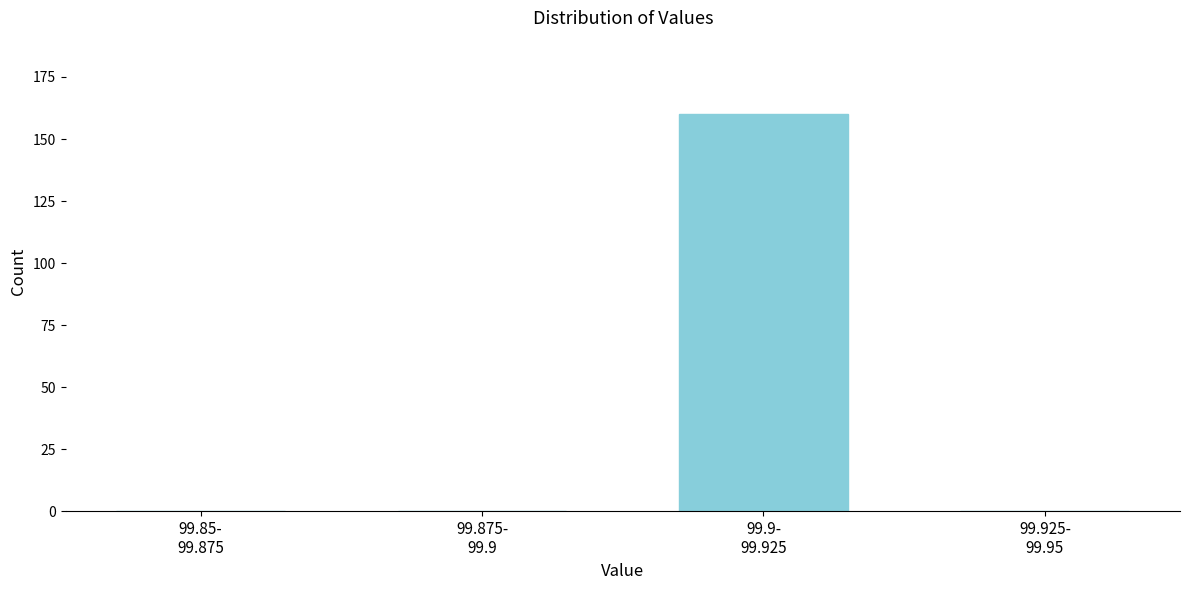

What is the sum of all values?

160